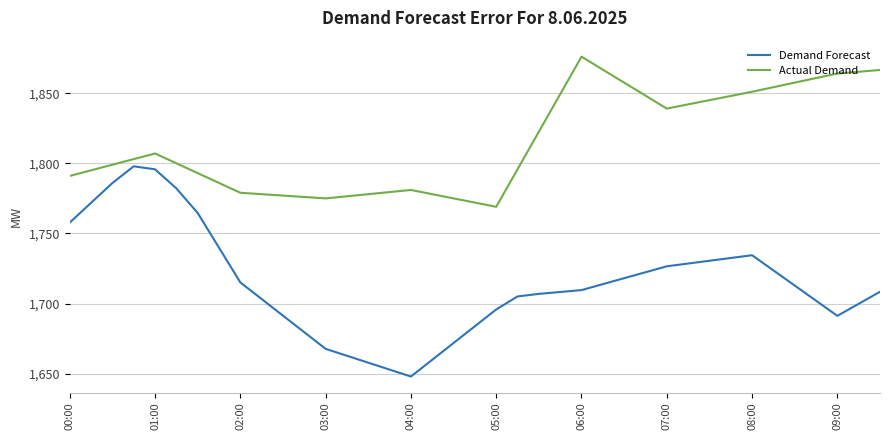

True or false: Demand Forecast and Actual Demand intersect in this chart.

False